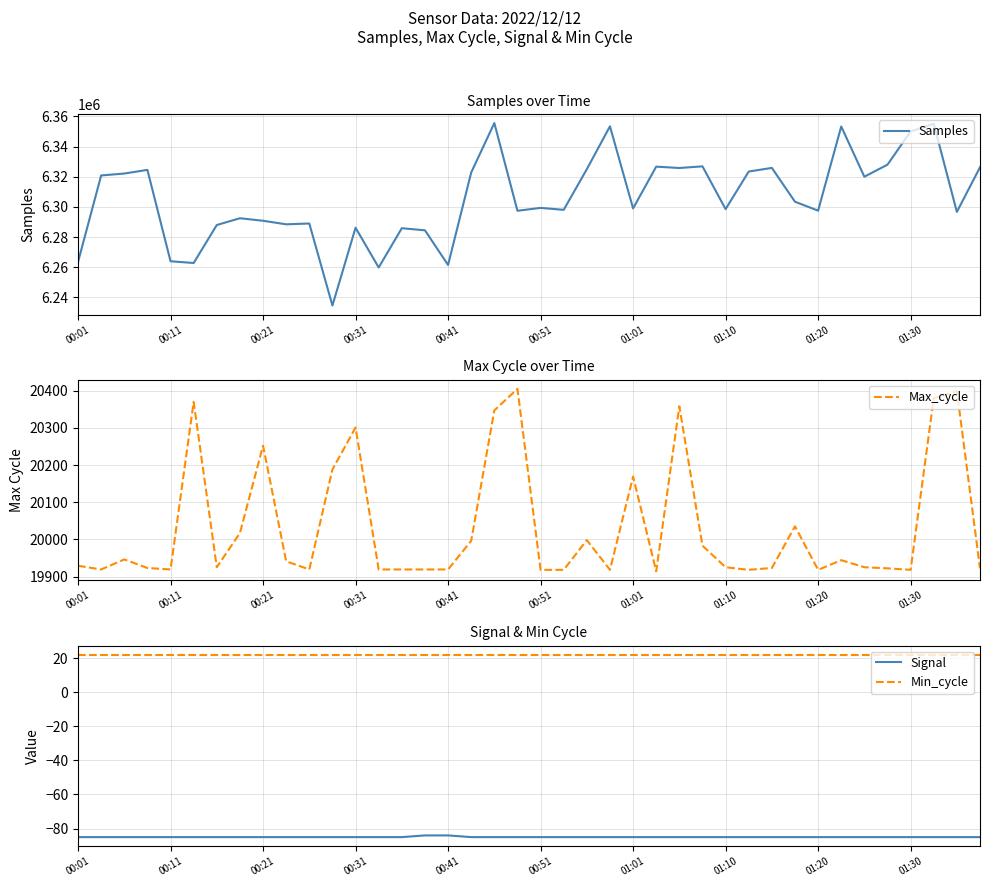

What is the difference between the second highest and second lowest values in the Signal series?

1